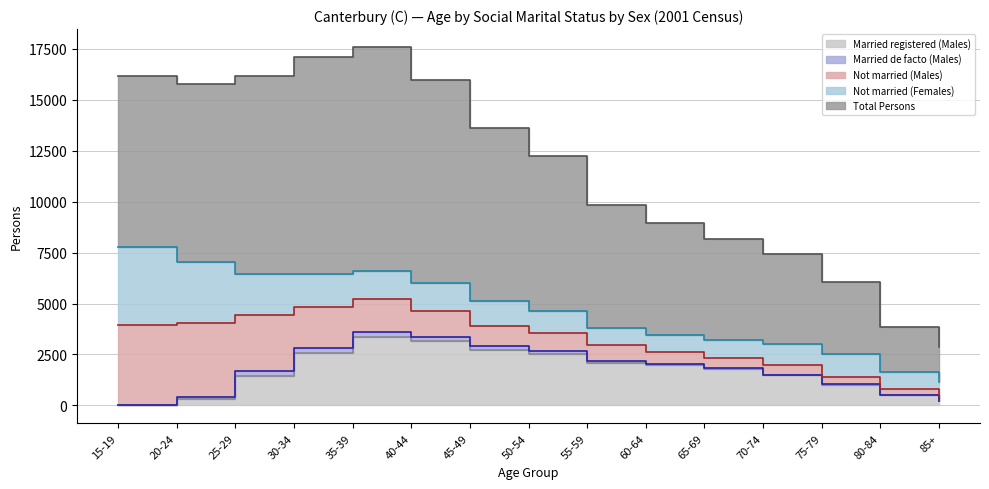

True or false: Total Persons and Not married (Females) cross at least once.

False